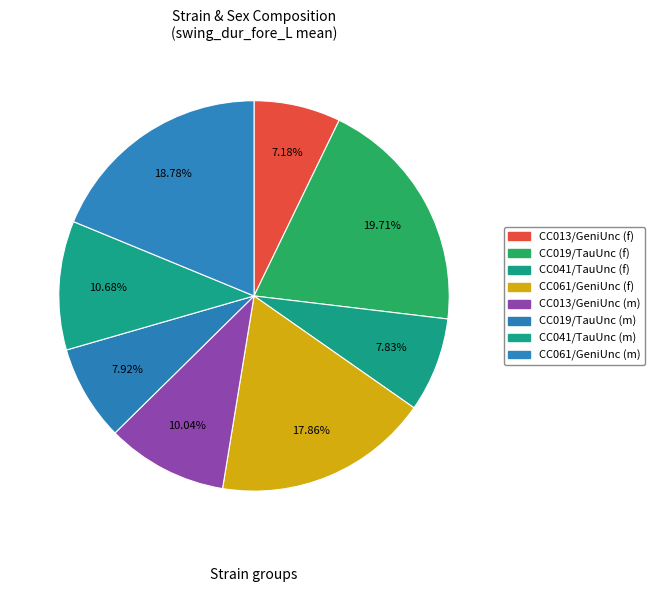

Which slice is the largest?

CC019/TauUnc (f)